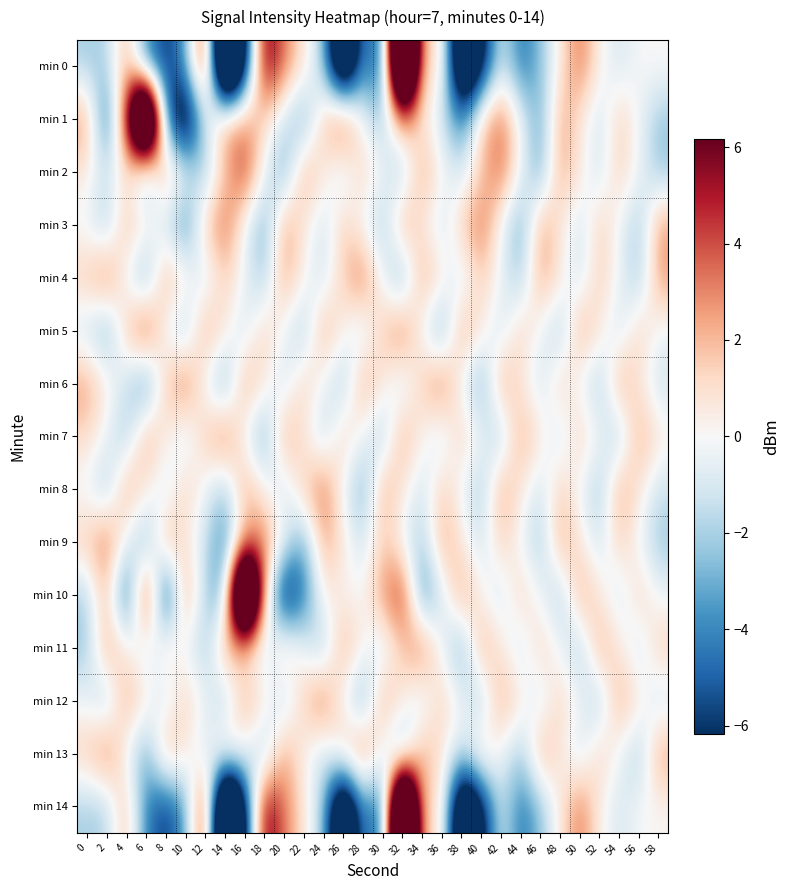

Reading left to right, list all the values displayed in this chart.

min 0: 0=-2.1	2=-2.0	4=2.3	6=-4.2	8=-6.2	10=-3.5	12=6.3	14=-19.1	16=-7.5	18=6.6	20=3.4	22=0.8	24=-2.1	26=-13.3	28=-3.2	30=-6.1	32=23.4	34=0.7	36=1.5	38=-12.8	40=-7.7	42=-0.8	44=-4.7	46=-2.5	48=0.6	50=3.6	52=0.2	54=-1.1	56=-0.0	58=0.1
min 1: 0=2.9	2=-5.5	4=5.1	6=23.1	8=-4.4	10=-10.1	12=-1.1	14=2.7	16=2.8	18=1.2	20=-1.3	22=-3.3	24=1.7	26=4.7	28=-0.3	30=-2.3	32=2.7	34=0.7	36=-1.3	38=-4.3	40=1.7	42=3.7	44=-0.3	46=-3.3	48=2.7	50=0.7	52=-1.3	54=1.7	56=-0.3	58=-2.3
min 2: 0=0.7	2=-1.3	4=1.2	6=-3.3	8=2.7	10=-0.3	12=-2.3	14=1.7	16=4.7	18=-0.3	20=-3.3	22=2.7	24=0.7	26=-1.3	28=1.7	30=-0.3	32=-2.3	34=2.7	36=0.2	38=-1.3	40=1.7	42=3.7	44=-0.3	46=-3.3	48=2.7	50=0.7	52=-1.3	54=1.7	56=-0.3	58=-2.3
min 3: 0=-0.3	2=-2.3	4=2.2	6=0.7	8=-1.3	10=-4.3	12=1.7	14=3.7	16=-0.3	18=-3.3	20=2.7	22=0.7	24=-1.3	26=1.7	28=-0.3	30=-2.3	32=2.7	34=0.7	36=-1.3	38=1.7	40=3.7	42=-0.3	44=-3.3	46=2.7	48=0.7	50=-1.3	52=1.7	54=-0.3	56=-2.3	58=2.7
min 4: 0=1.7	2=3.7	4=-0.3	6=-3.3	8=2.7	10=0.7	12=-1.3	14=1.7	16=-0.3	18=-2.3	20=2.7	22=0.2	24=-1.3	26=1.7	28=3.7	30=-0.3	32=-3.3	34=2.7	36=0.7	38=-1.3	40=1.7	42=-0.3	44=-2.3	46=2.7	48=0.7	50=-1.3	52=1.7	54=-0.3	56=-2.3	58=2.7
min 5: 0=-1.3	2=-3.3	4=1.7	6=4.7	8=-0.3	10=-2.3	12=2.7	14=0.7	16=-1.3	18=1.7	20=-0.3	22=-2.3	24=2.7	26=0.2	28=-1.3	30=1.7	32=3.7	34=-0.3	36=-3.3	38=2.7	40=0.7	42=-1.3	44=1.7	46=-0.3	48=-2.3	50=2.7	52=0.7	54=-1.3	56=1.7	58=-0.3
min 6: 0=2.7	2=0.7	4=-1.3	6=-4.3	8=1.7	10=3.7	12=-0.3	14=-3.3	16=2.7	18=0.7	20=-1.3	22=1.7	24=-0.3	26=-2.3	28=2.7	30=0.7	32=-1.3	34=1.7	36=3.7	38=-0.3	40=-3.3	42=2.7	44=0.7	46=-1.3	48=1.7	50=-0.3	52=-2.3	54=2.7	56=0.7	58=-1.3
min 7: 0=1.2	2=-0.3	4=-2.3	6=2.7	8=0.7	10=-1.3	12=1.7	14=3.7	16=-0.3	18=-3.3	20=2.7	22=0.7	24=-1.8	26=1.7	28=-0.3	30=-2.3	32=2.7	34=0.2	36=-1.3	38=1.7	40=-0.3	42=-2.3	44=2.7	46=0.7	48=-1.3	50=1.7	52=-0.3	54=-2.3	56=2.7	58=0.7
min 8: 0=-0.3	2=-2.3	4=2.7	6=0.7	8=-1.3	10=1.7	12=-0.3	14=-2.3	16=2.7	18=0.2	20=-1.3	22=1.7	24=3.7	26=-0.3	28=-3.3	30=2.7	32=0.7	34=-1.3	36=1.7	38=-0.3	40=-2.3	42=2.7	44=0.7	46=-1.3	48=1.7	50=-0.3	52=-2.3	54=2.7	56=0.7	58=-1.3
min 9: 0=1.7	2=3.7	4=-0.3	6=-3.3	8=2.7	10=0.7	12=-1.3	14=-4.3	16=1.7	18=3.7	20=-0.3	22=-3.3	24=2.7	26=0.7	28=-1.3	30=1.7	32=-0.3	34=-2.3	36=2.7	38=0.7	40=-1.3	42=1.7	44=-0.3	46=-2.3	48=2.7	50=0.7	52=-1.3	54=1.7	56=-0.3	58=-2.3
min 10: 0=-2.1	2=2.3	4=-6.2	6=6.3	8=-7.5	10=3.4	12=-2.1	14=-3.2	16=23.4	18=1.5	20=-7.7	22=-4.7	24=0.6	26=0.2	28=-0.0	30=2.9	32=5.1	34=-4.4	36=-1.1	38=2.8	40=0.2	42=-1.3	44=1.7	46=-0.3	48=-2.3	50=2.7	52=0.7	54=-1.3	56=1.7	58=-0.3
min 11: 0=-2.3	2=2.7	4=0.7	6=-1.3	8=1.2	10=-0.3	12=-2.3	14=2.7	16=0.7	18=-1.3	20=1.7	22=-0.3	24=-2.3	26=2.7	28=0.2	30=-1.3	32=1.7	34=3.7	36=-0.3	38=-3.3	40=2.7	42=0.7	44=-1.3	46=1.7	48=-0.3	50=-2.3	52=2.7	54=0.7	56=-1.3	58=1.7
min 12: 0=-0.3	2=-2.3	4=2.7	6=0.7	8=-1.3	10=1.7	12=-0.3	14=-2.3	16=2.7	18=0.7	20=-1.8	22=1.7	24=3.7	26=-0.3	28=-3.3	30=2.7	32=0.7	34=-1.3	36=1.7	38=-0.3	40=-2.3	42=2.7	44=0.7	46=-1.3	48=1.7	50=-0.3	52=-2.3	54=2.7	56=0.7	58=-1.3
min 13: 0=1.7	2=3.7	4=-0.3	6=-3.3	8=2.7	10=0.7	12=-1.3	14=1.7	16=-0.3	18=-2.3	20=2.7	22=0.2	24=-1.3	26=1.7	28=3.7	30=-0.3	32=-3.3	34=2.7	36=0.7	38=-1.3	40=1.7	42=-0.3	44=-2.3	46=2.7	48=0.7	50=-1.3	52=1.7	54=-0.3	56=-2.3	58=2.7
min 14: 0=-2.1	2=-2.0	4=2.3	6=-4.2	8=-6.2	10=-3.5	12=6.3	14=-19.1	16=-7.5	18=6.6	20=3.4	22=0.8	24=-2.1	26=-13.3	28=-3.2	30=-6.1	32=23.4	34=0.7	36=1.5	38=-12.8	40=-7.7	42=-0.8	44=-4.7	46=-2.5	48=0.6	50=3.6	52=0.2	54=-1.1	56=-0.0	58=0.1